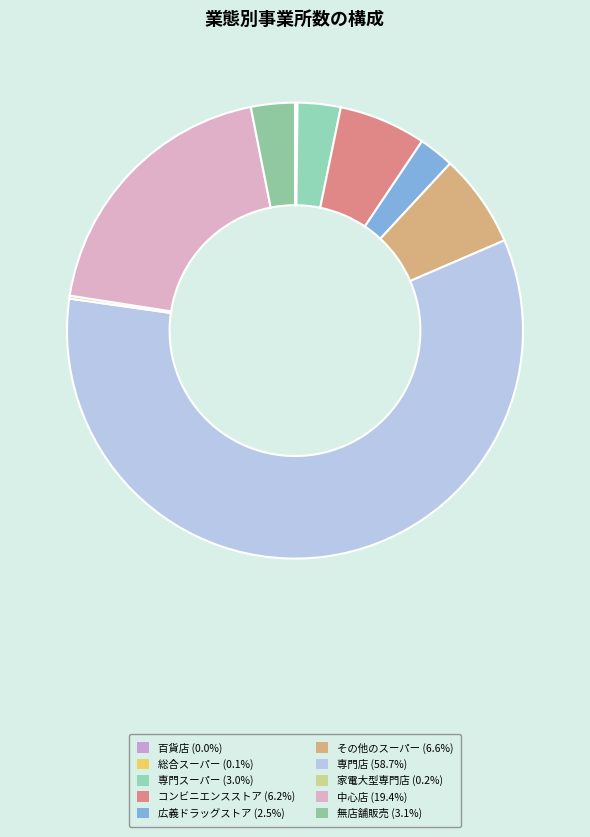

What is the largest slice in the pie chart?

専門店